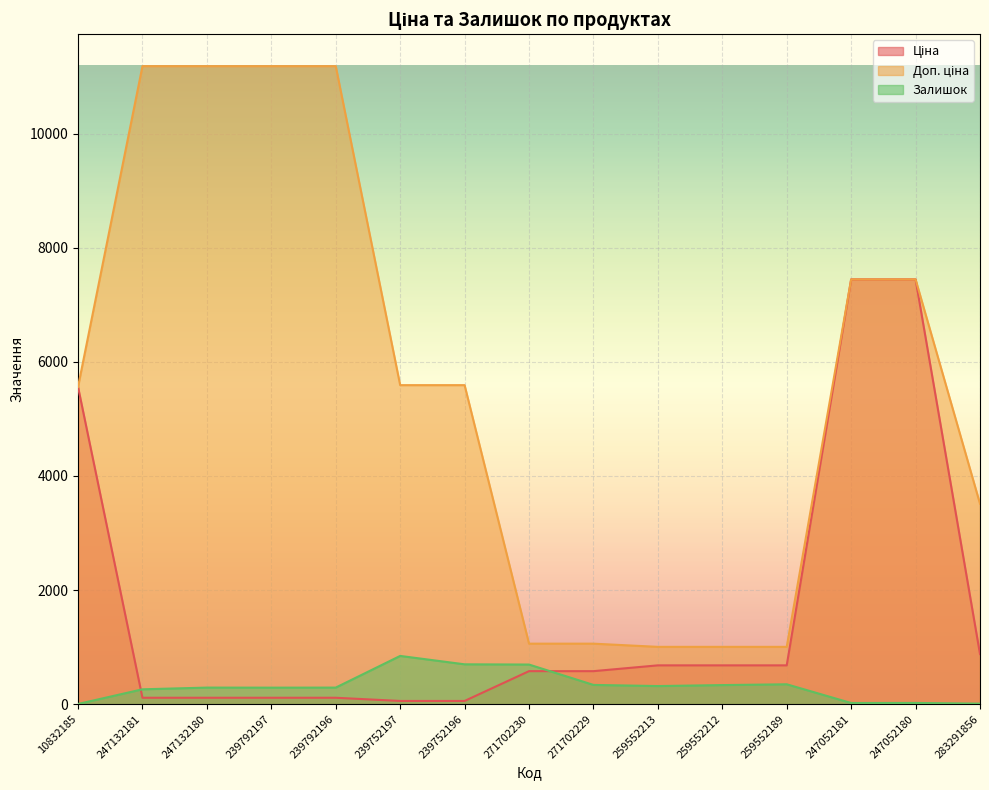

At which label does Ціна reach its minimum?

239752197